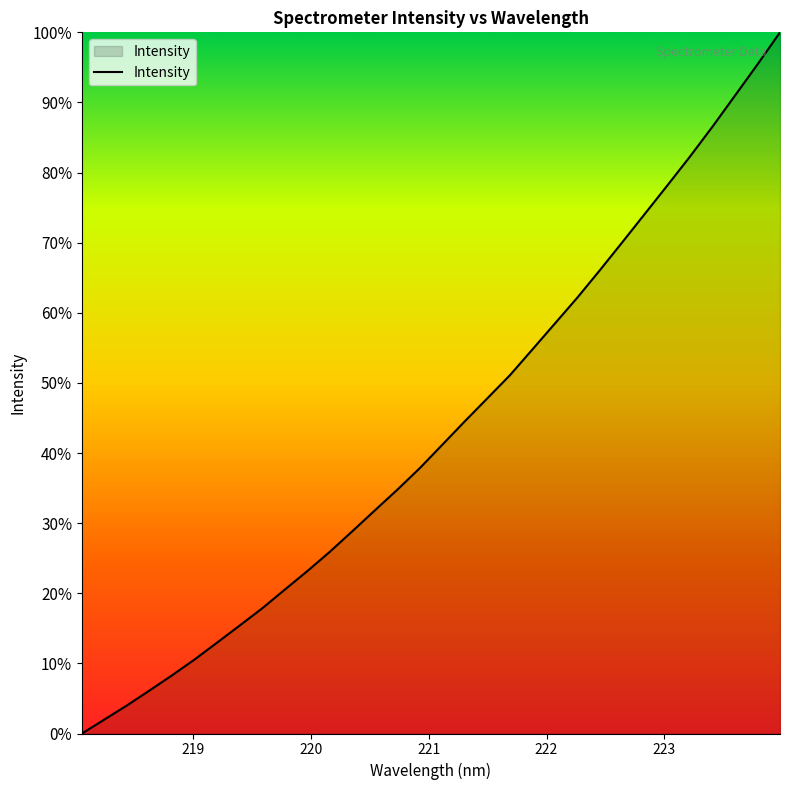

What is the maximum value shown in the chart?

100.0